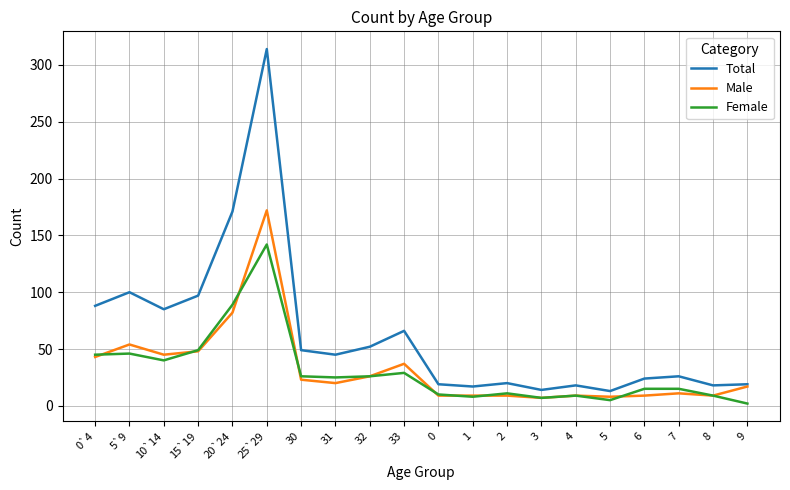

True or false: Total and Female cross at least once.

False